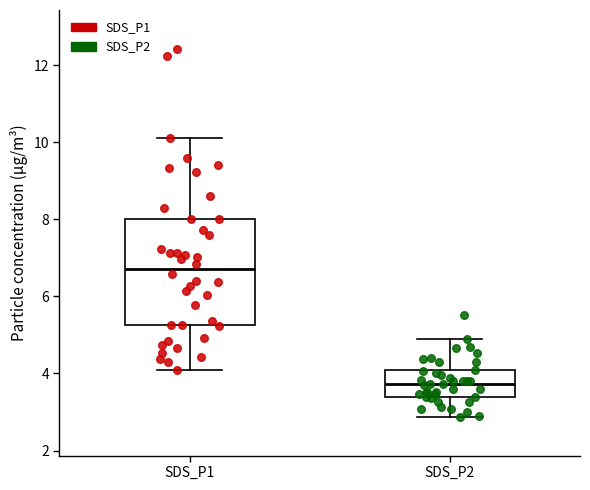

Where is the upper edge of the box for SDS_P1 on the y-axis? The values are not printed on the chart, so give them approximately, as read against the axis.

8.0